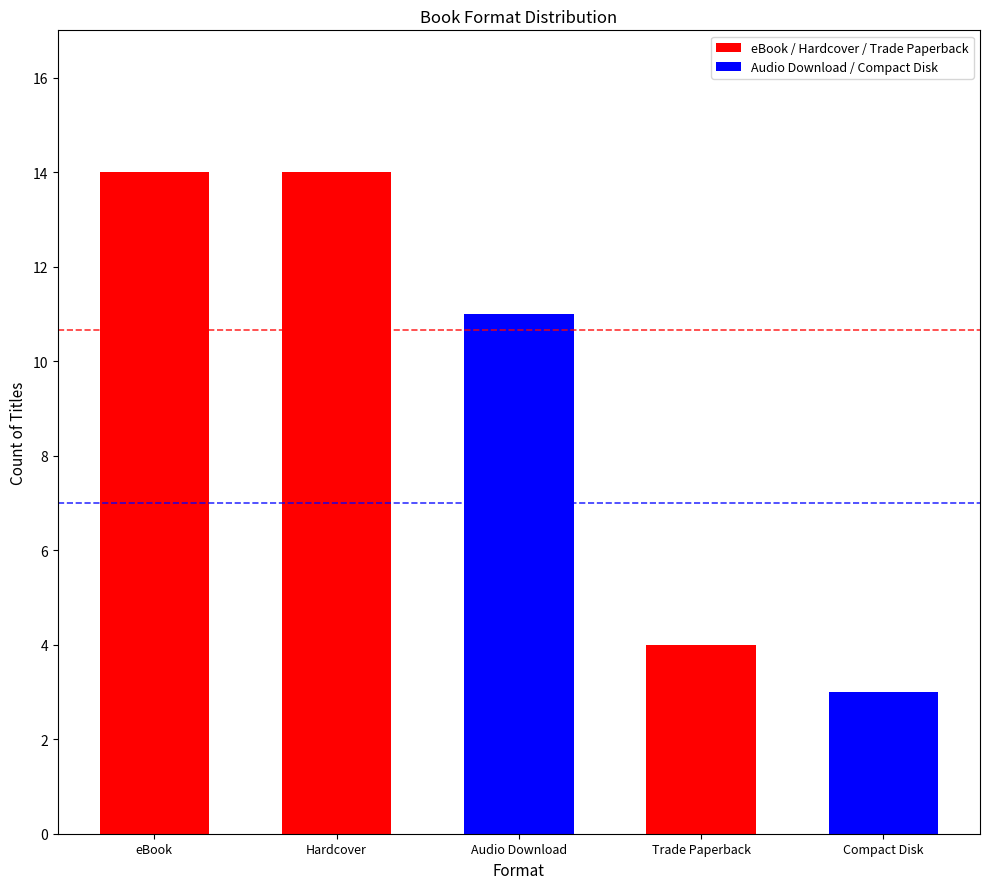

At which label does the data first exceed 11?

eBook